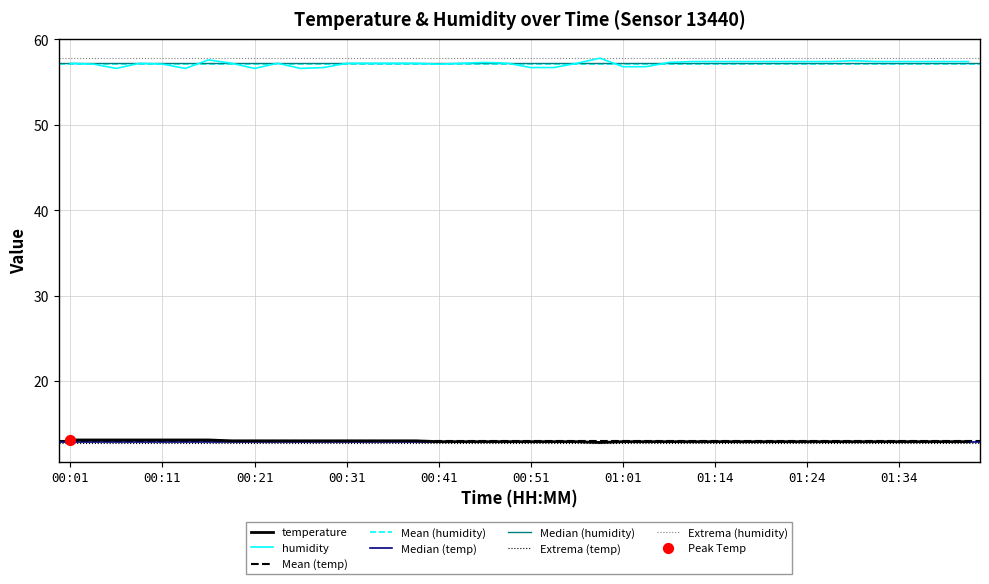

At which category is the sum across all series the highest?

00:16